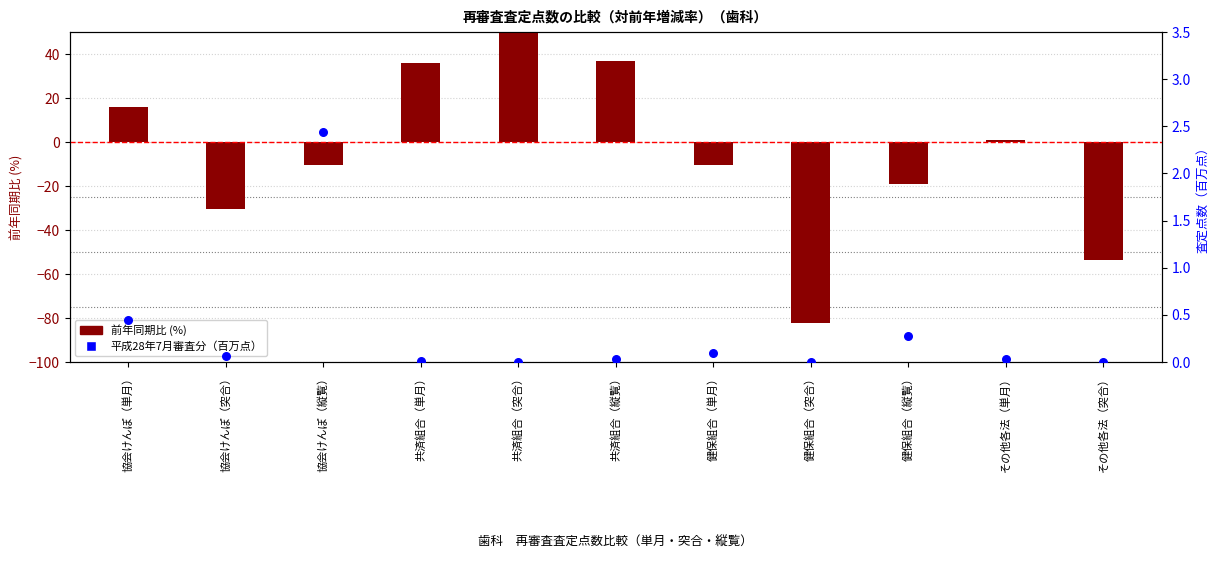

Which series reaches the maximum Y coordinate?

前年同期比 (%)